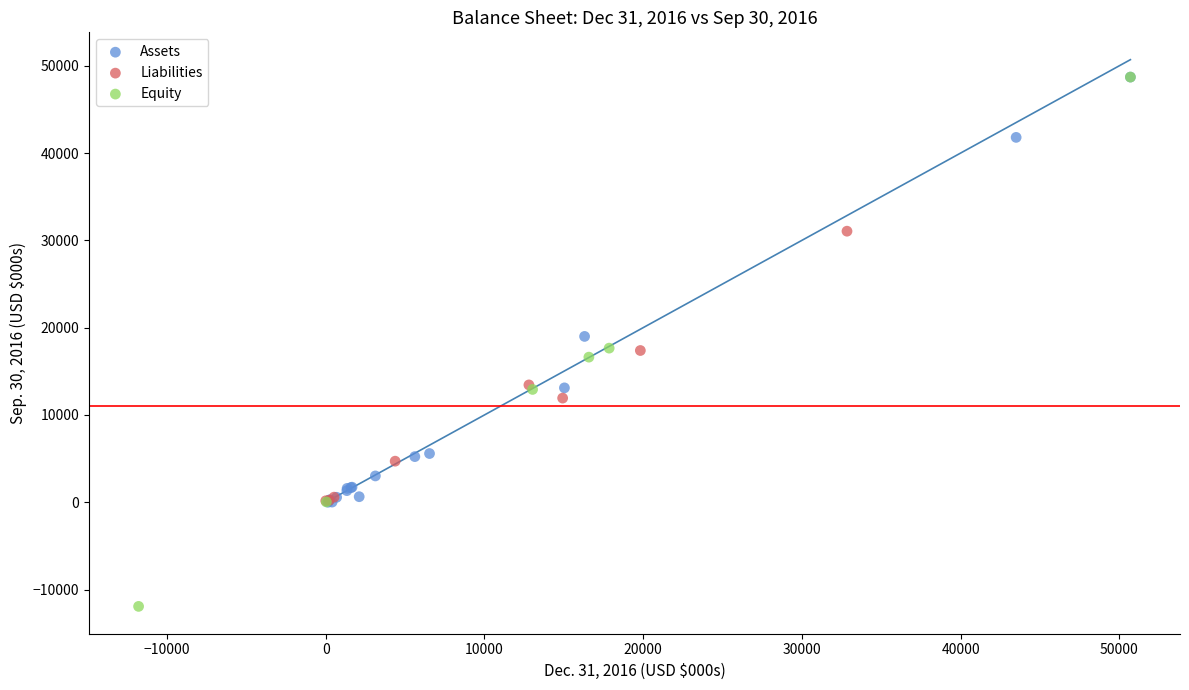

Which series has the widest spread of Y values?

Equity